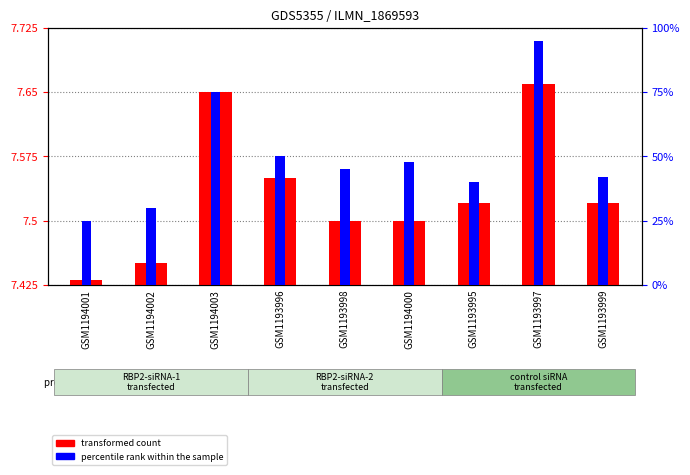

What is the difference between the second highest and second lowest values in the percentile rank within the sample series?

45.0